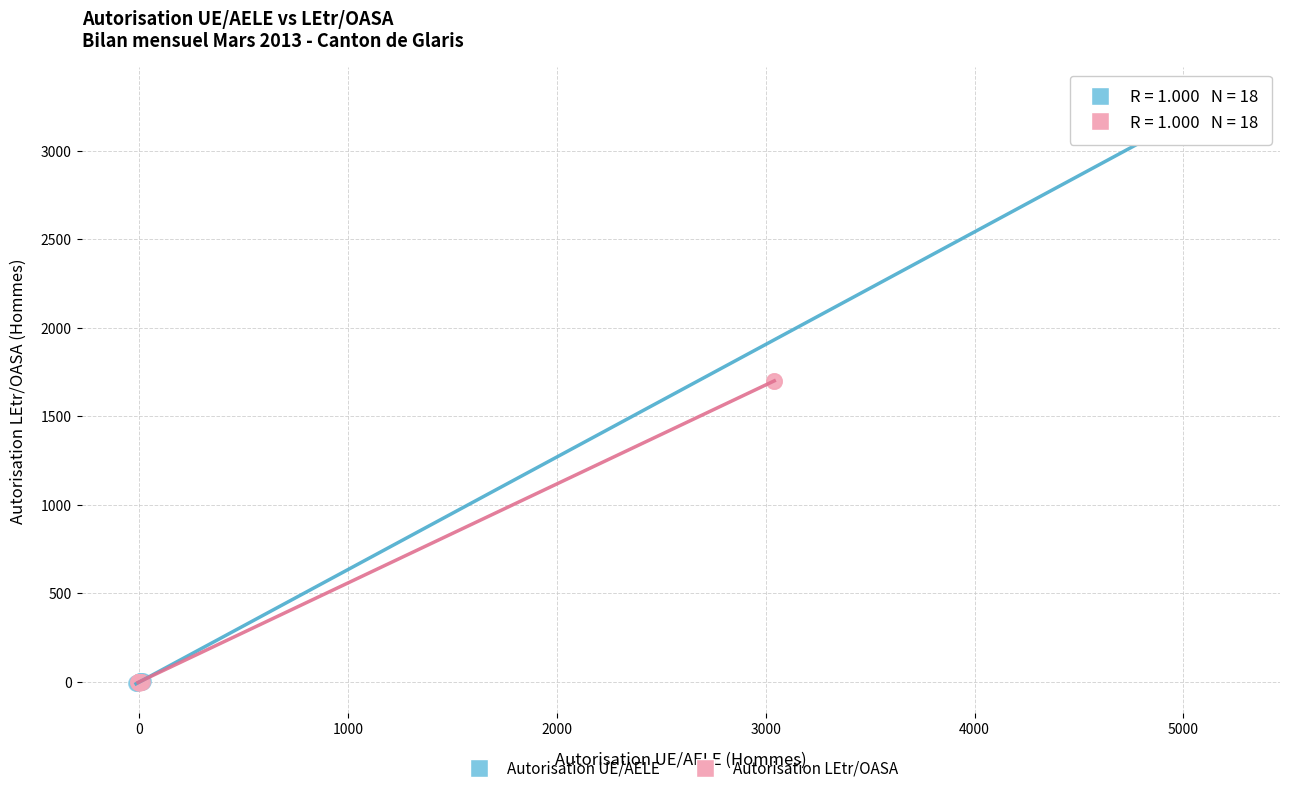

Which series reaches the maximum Y coordinate?

Autorisation UE/AELE